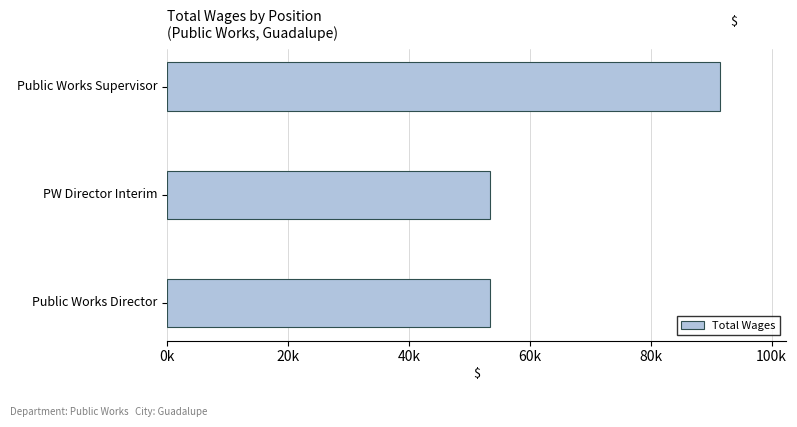

Are the bars horizontal?

Yes